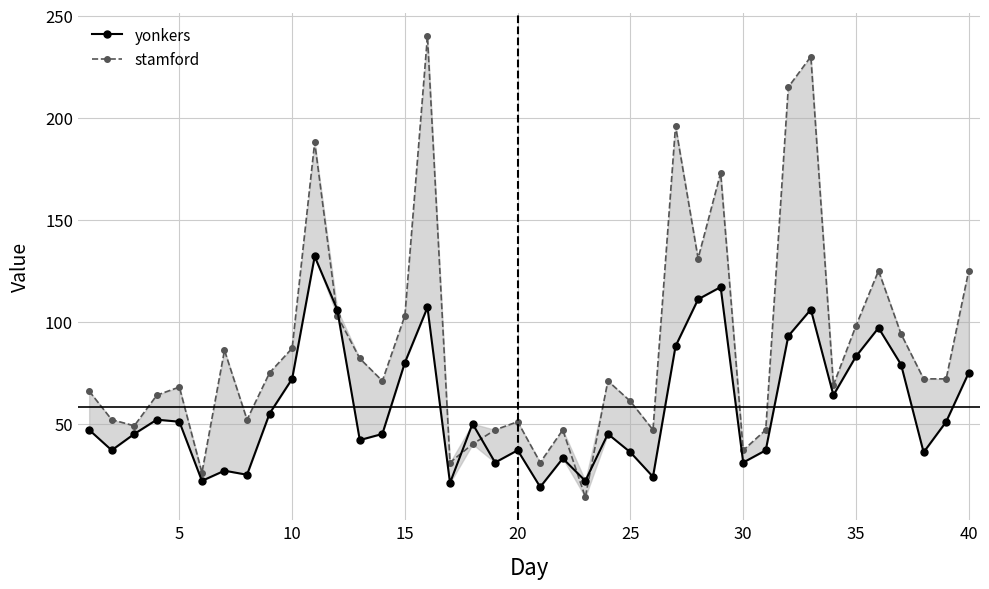

List the series in order of their overall mean, highest first.

stamford, yonkers